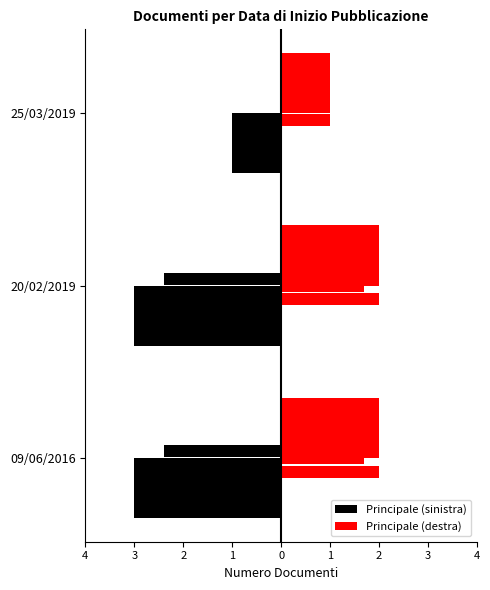

Between 09/06/2016 and 20/02/2019, which is larger?

09/06/2016